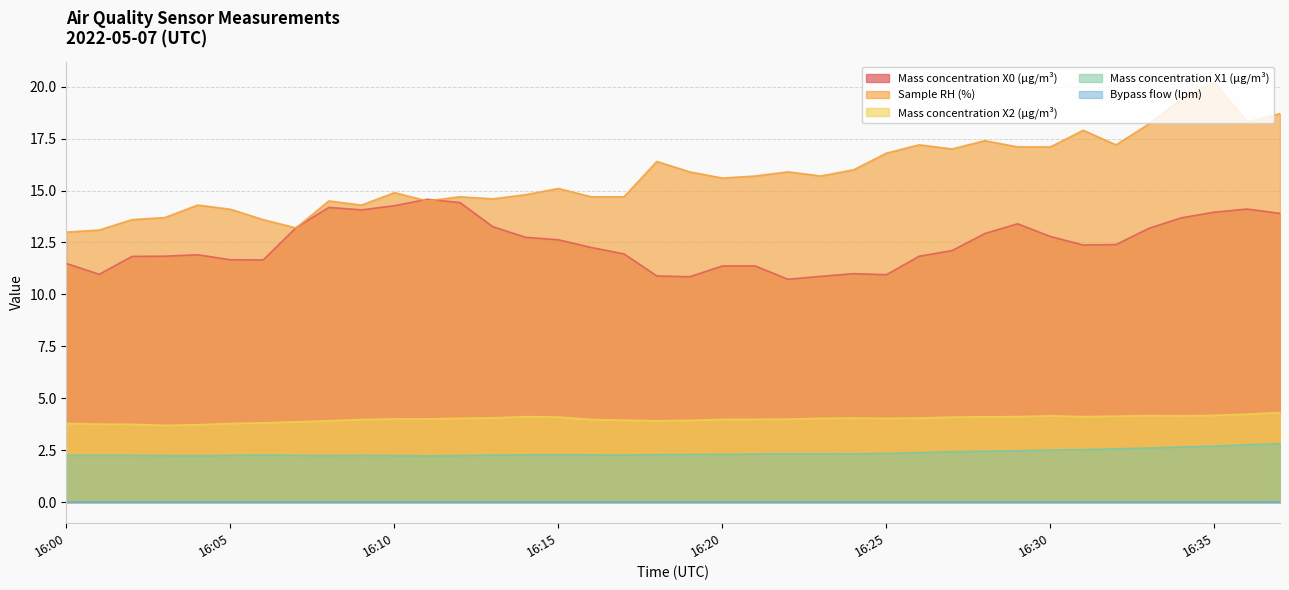

Which series has the largest range (max minus min)?

Sample RH (%)